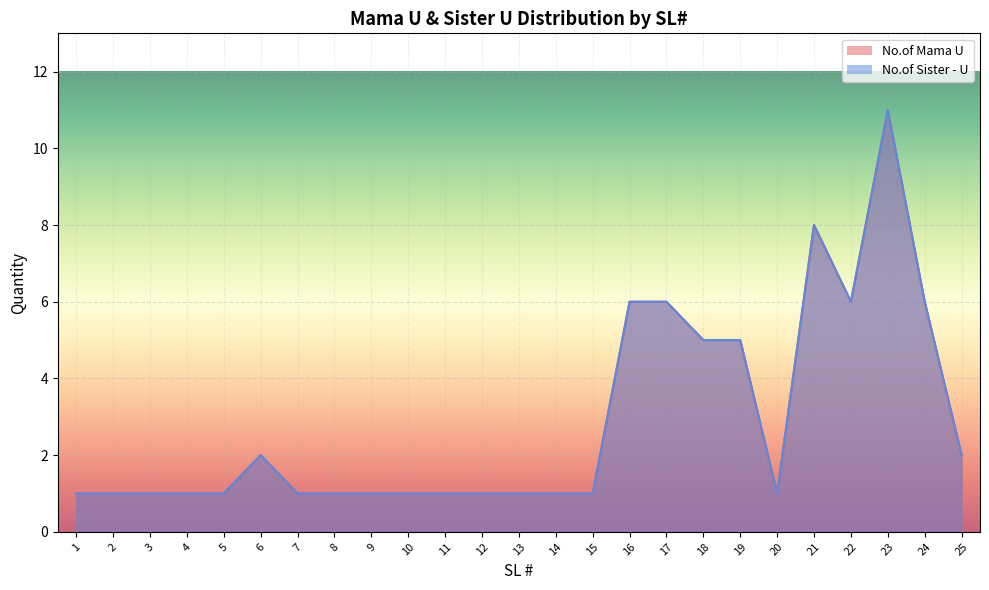

What is the sum of all No.of Sister - U values?

72